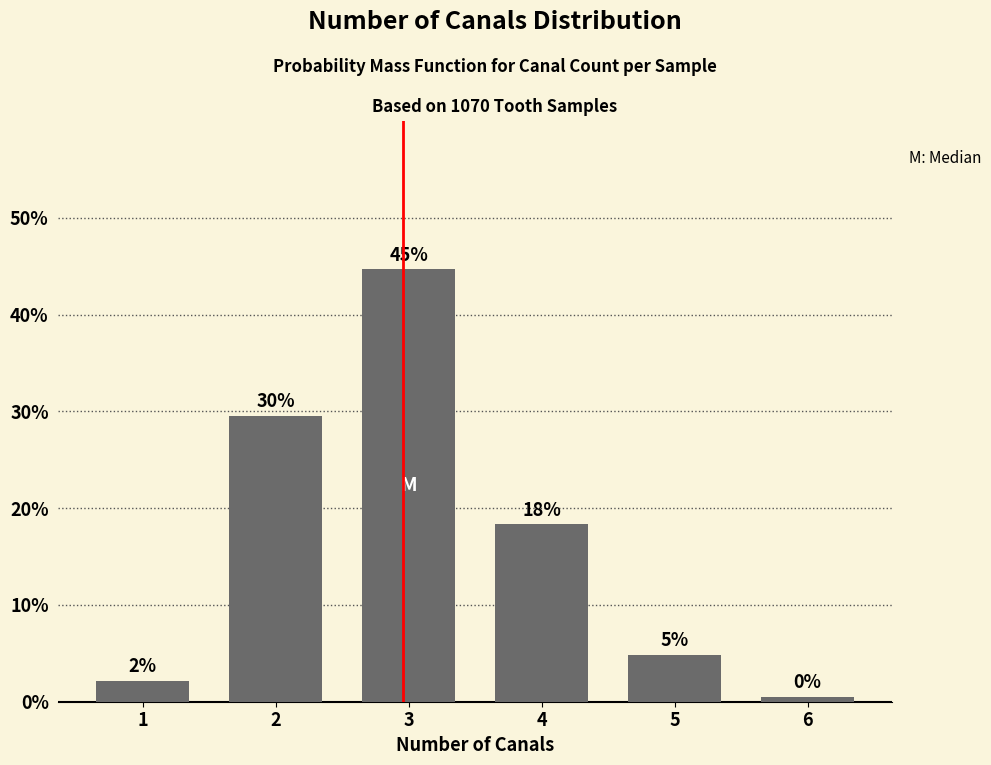

Are the bars horizontal?

No